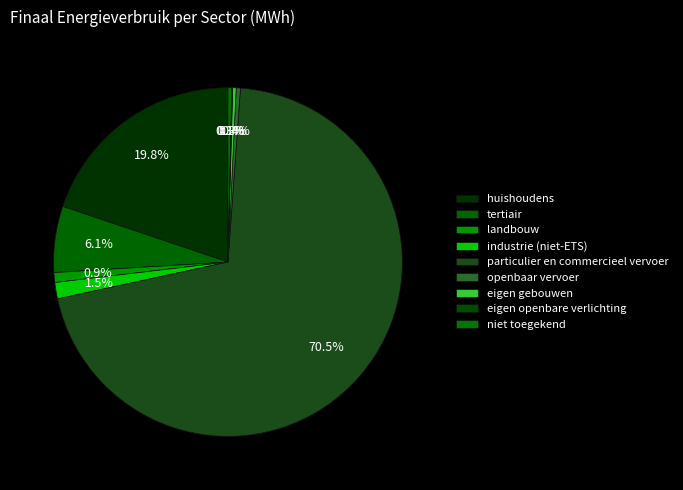

How many segments does this pie chart have?

9